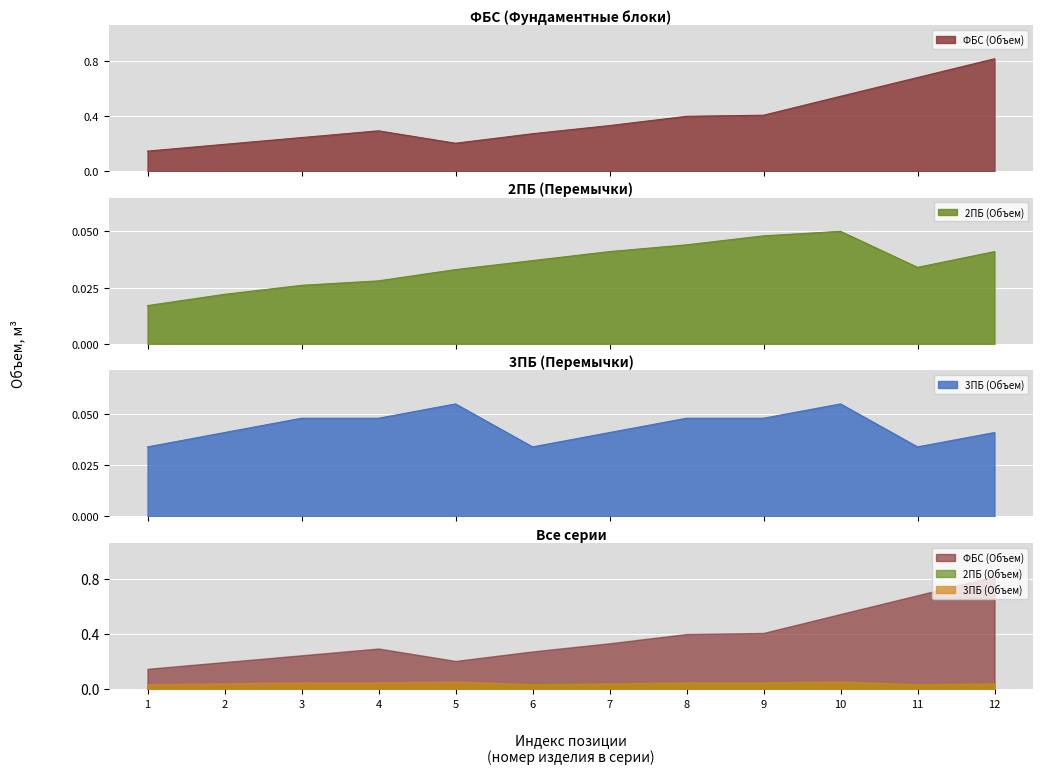

The 3ПБ (Объем) series shows 0.0 at 4. True or false?

True